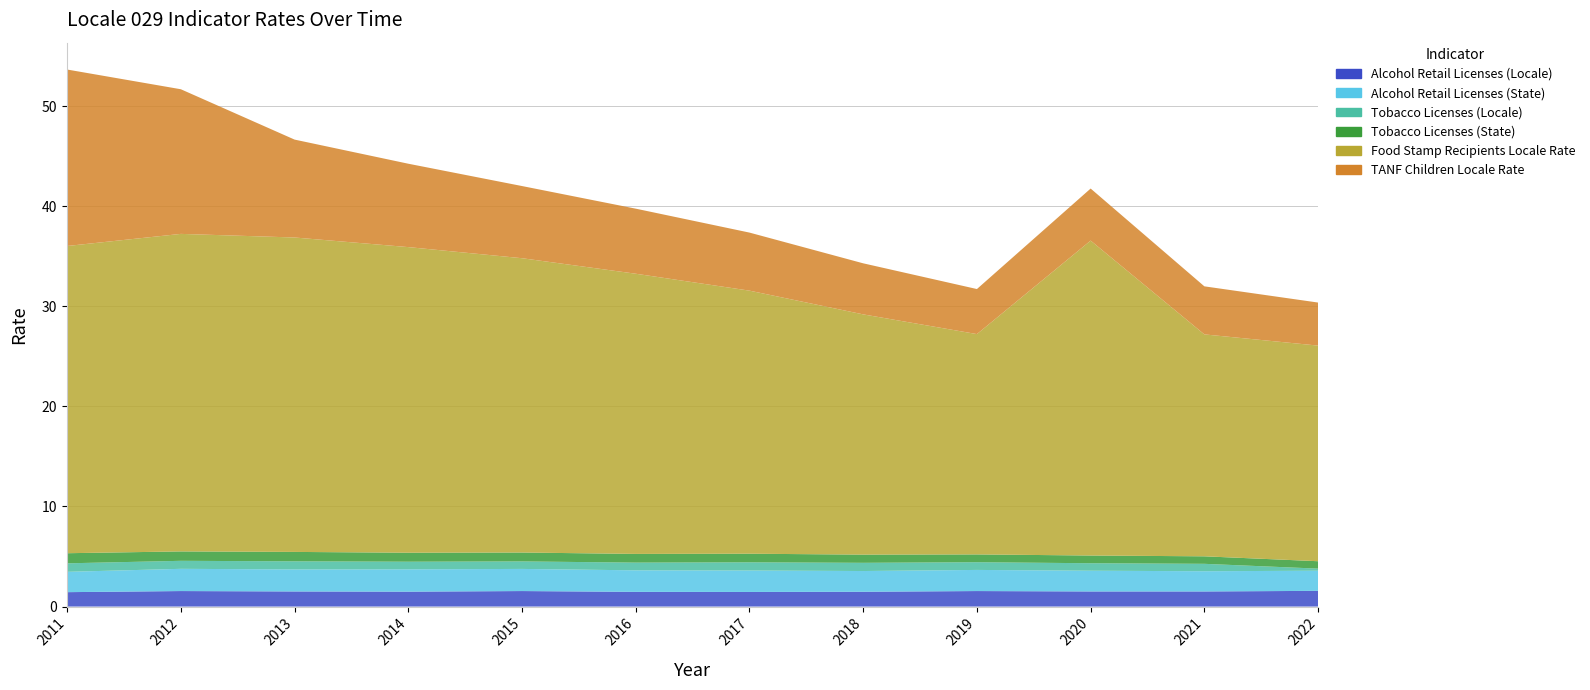

Reading left to right, what are all the values shown in this chart?

Alcohol Retail Licenses (Locale): 2011=1.4	2012=1.6	2013=1.5	2014=1.5	2015=1.6	2016=1.5	2017=1.5	2018=1.5	2019=1.6	2020=1.5	2021=1.5	2022=1.6
Alcohol Retail Licenses (State): 2011=2.0	2012=2.2	2013=2.2	2014=2.2	2015=2.2	2016=2.1	2017=2.1	2018=2.1	2019=2.1	2020=2.1	2021=2.0	2022=2.0
Tobacco Licenses (Locale): 2011=0.8	2012=0.8	2013=0.8	2014=0.8	2015=0.8	2016=0.8	2017=0.8	2018=0.8	2019=0.8	2020=0.8	2021=0.7	2022=0.2
Tobacco Licenses (State): 2011=1.0	2012=0.9	2013=0.9	2014=0.9	2015=0.9	2016=0.9	2017=0.9	2018=0.8	2019=0.8	2020=0.8	2021=0.8	2022=0.7
Food Stamp Recipients Locale Rate: 2011=30.7	2012=31.7	2013=31.4	2014=30.5	2015=29.4	2016=28.0	2017=26.3	2018=24.0	2019=22.0	2020=31.5	2021=22.2	2022=21.5
TANF Children Locale Rate: 2011=17.6	2012=14.4	2013=9.8	2014=8.3	2015=7.2	2016=6.5	2017=5.8	2018=5.1	2019=4.5	2020=5.2	2021=4.8	2022=4.3